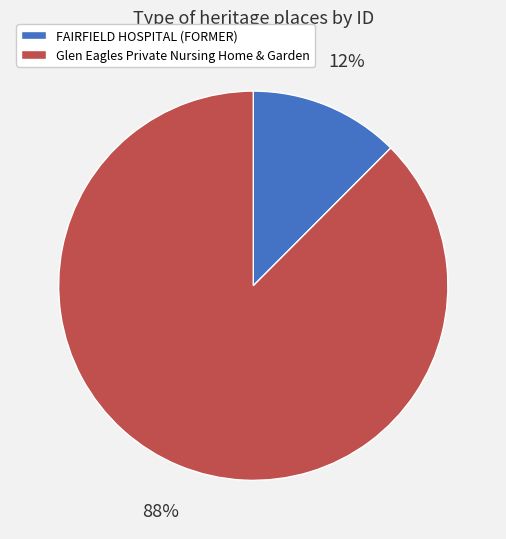

Rank the categories by value from lowest to highest.

FAIRFIELD HOSPITAL (FORMER), Glen Eagles Private Nursing Home & Garden